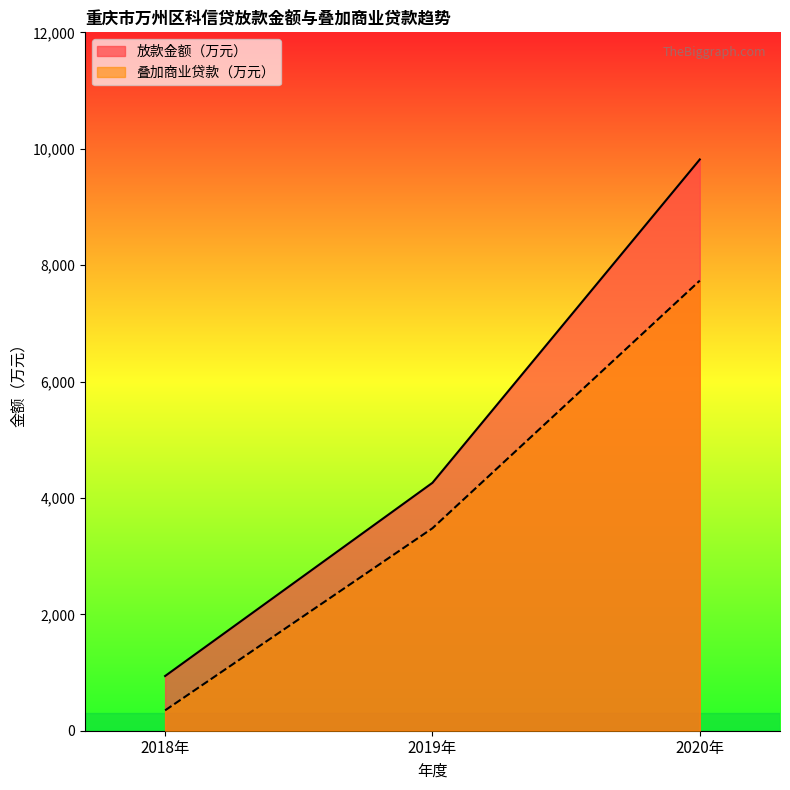

What is the value of the 放款金额（万元） point at the 1st from the left?

940.0